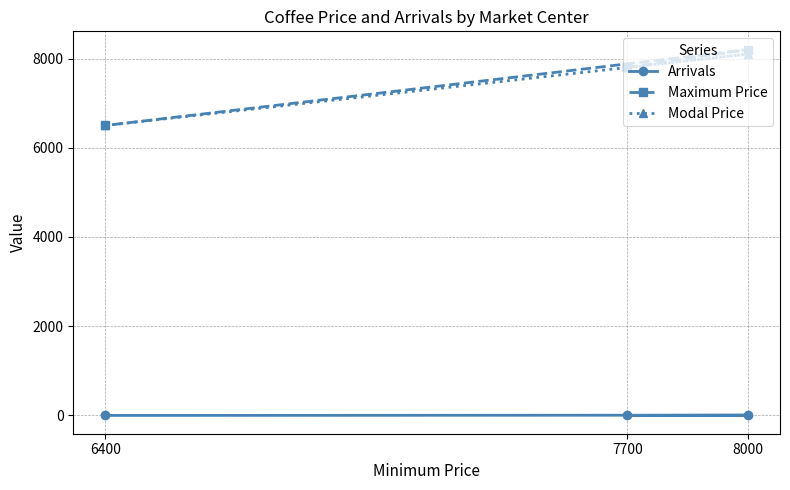

What is the greatest value displayed?

8200.0